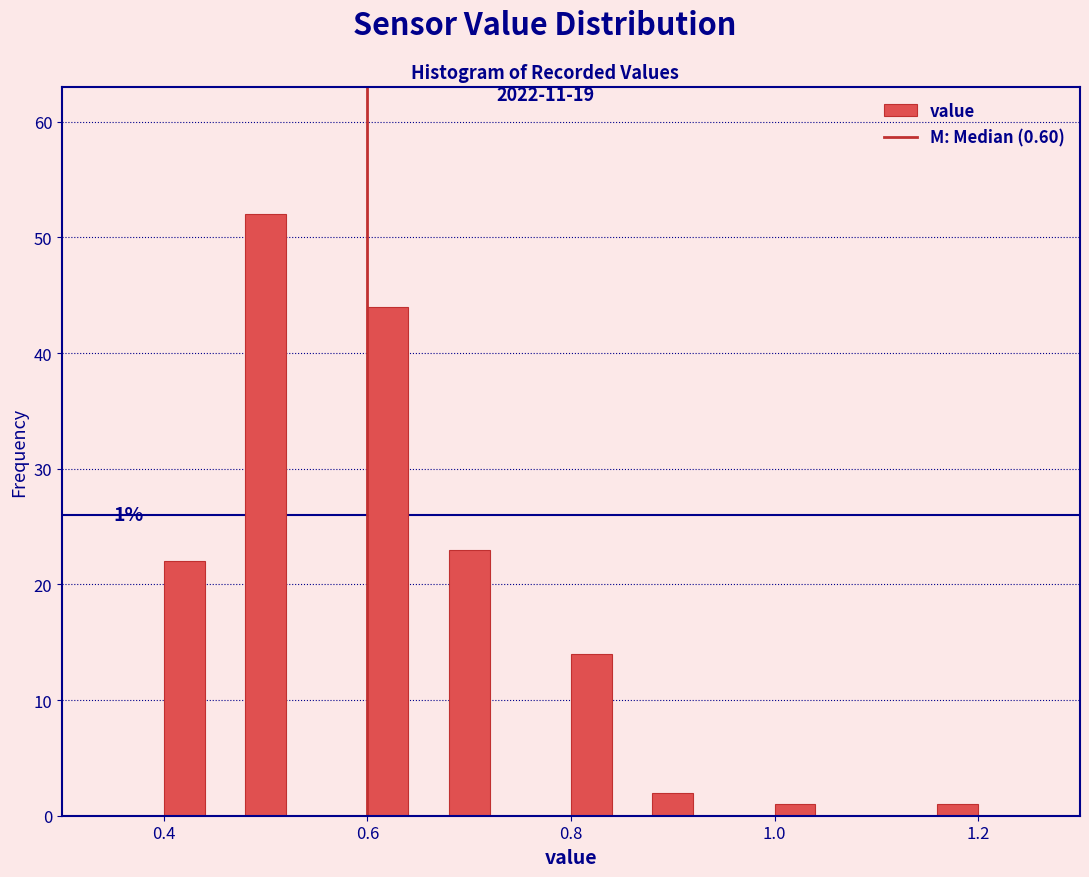

Read against the x-axis, roughly where is the centre of the tallest bar?

0.50